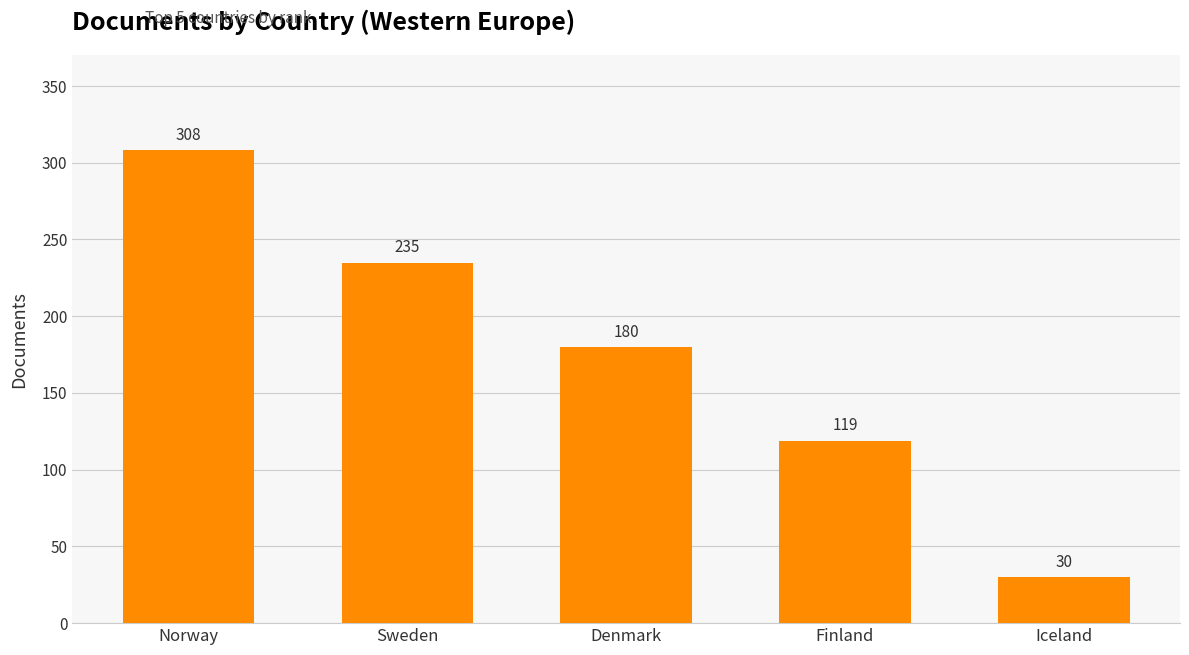

Reading left to right, what are all the values shown in this chart?

Norway=308	Sweden=235	Denmark=180	Finland=119	Iceland=30